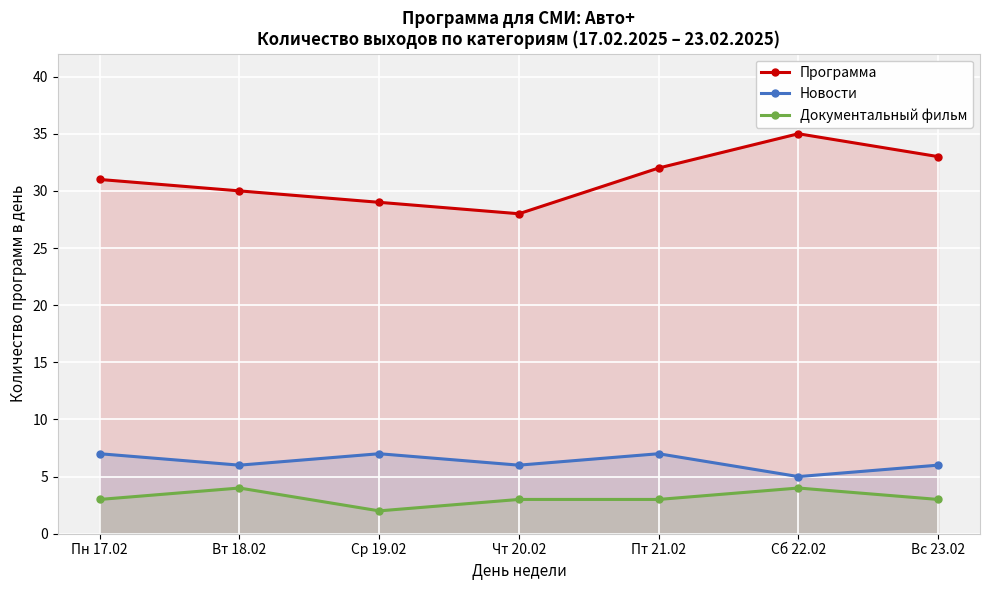

How many Программа values are between 29 and 33?

5